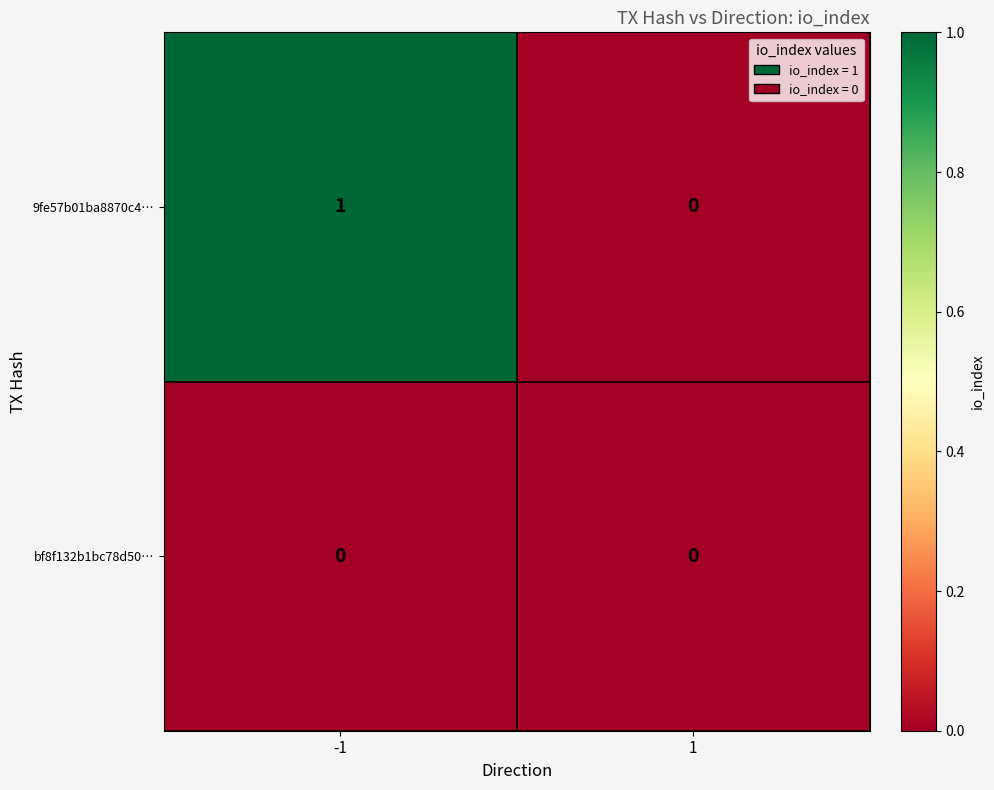

Rank the categories by 9fe57b01ba8870c4… value from highest to lowest.

-1, 1